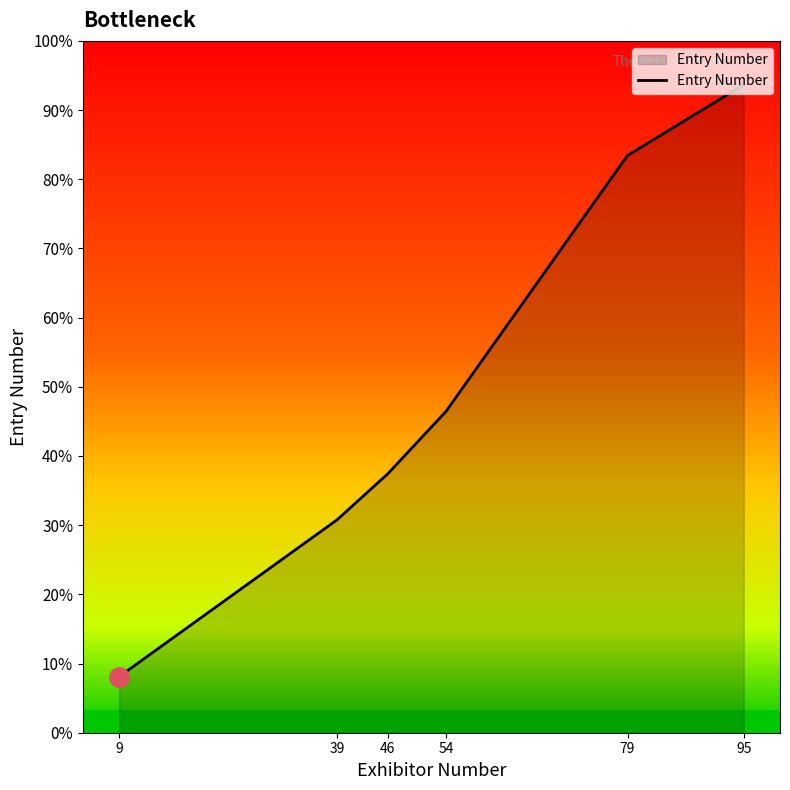

How many series are shown in this chart?

1